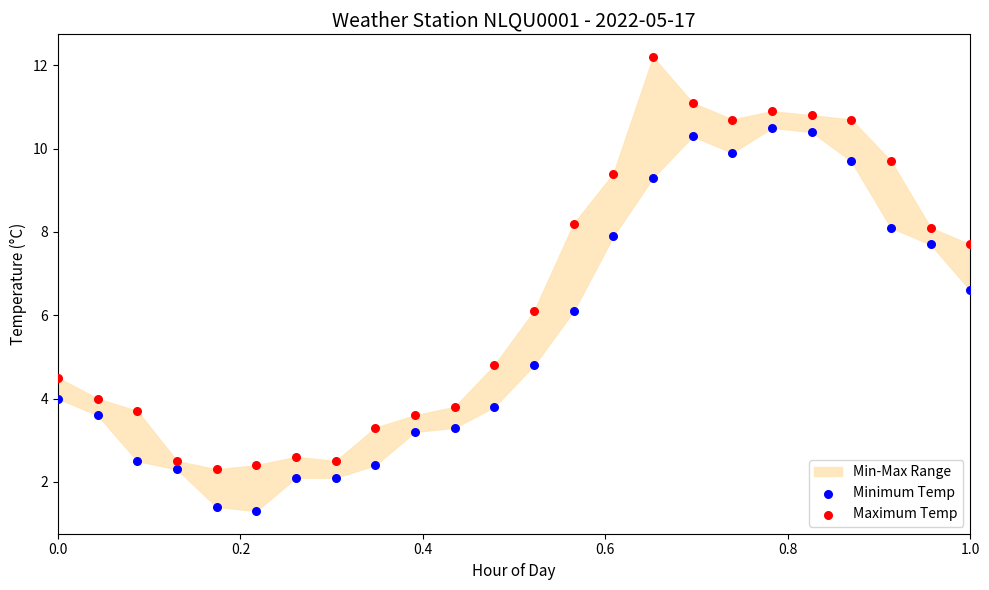

Which series has the widest spread of Y values?

Maximum Temp